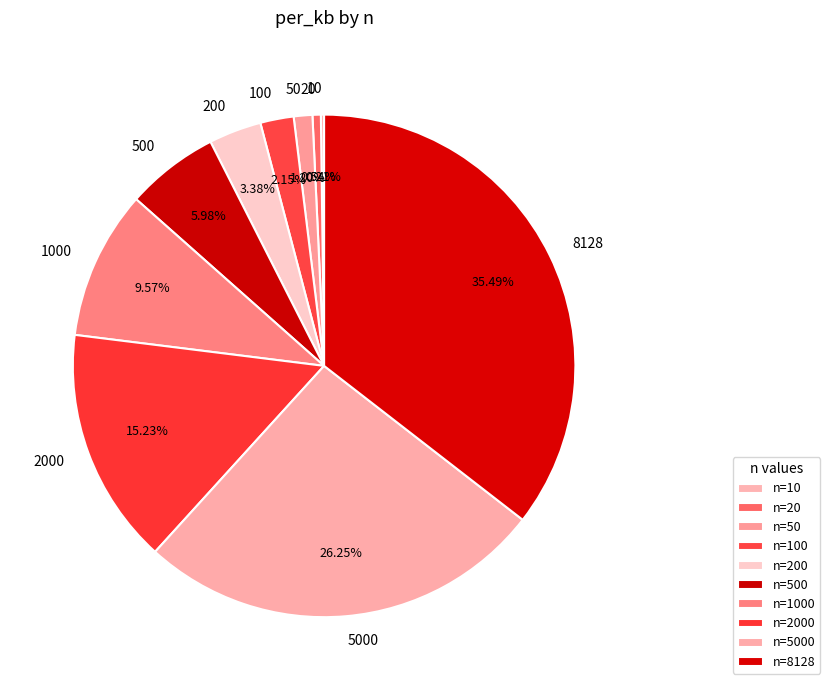

To the nearest percent, what is the combined percentage of 500 and 50?

7%